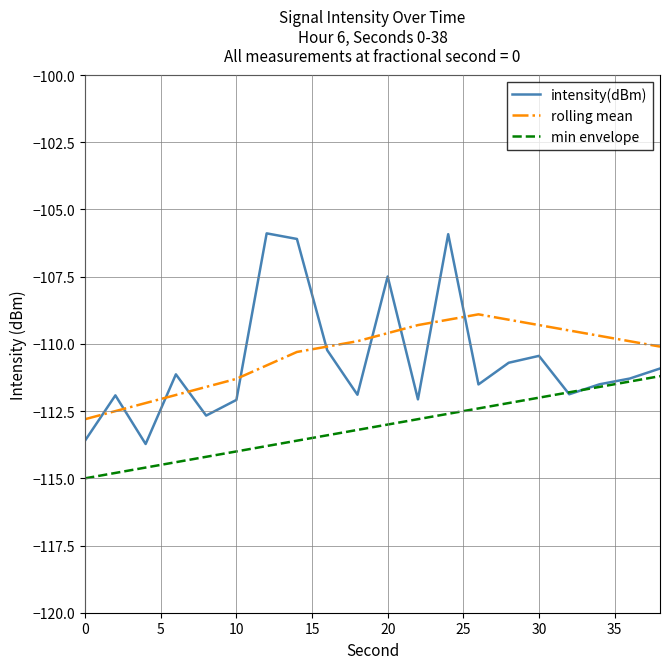

Which series has the widest spread of values?

intensity(dBm)